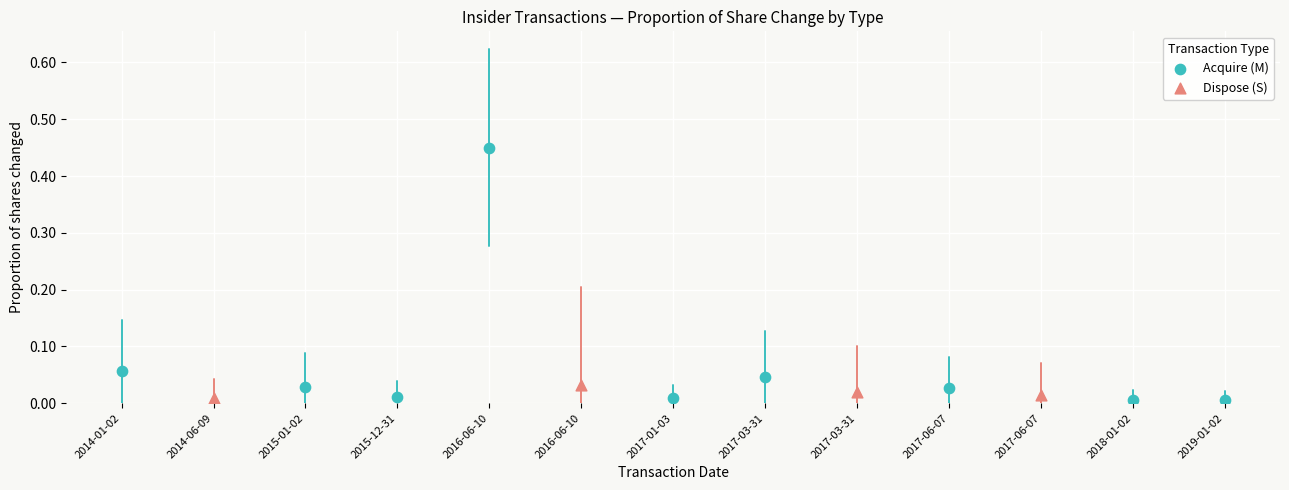

Is the value of Acquire (M) at 2017-01-03 greater than the value of Dispose (S) at 2017-01-03?

No